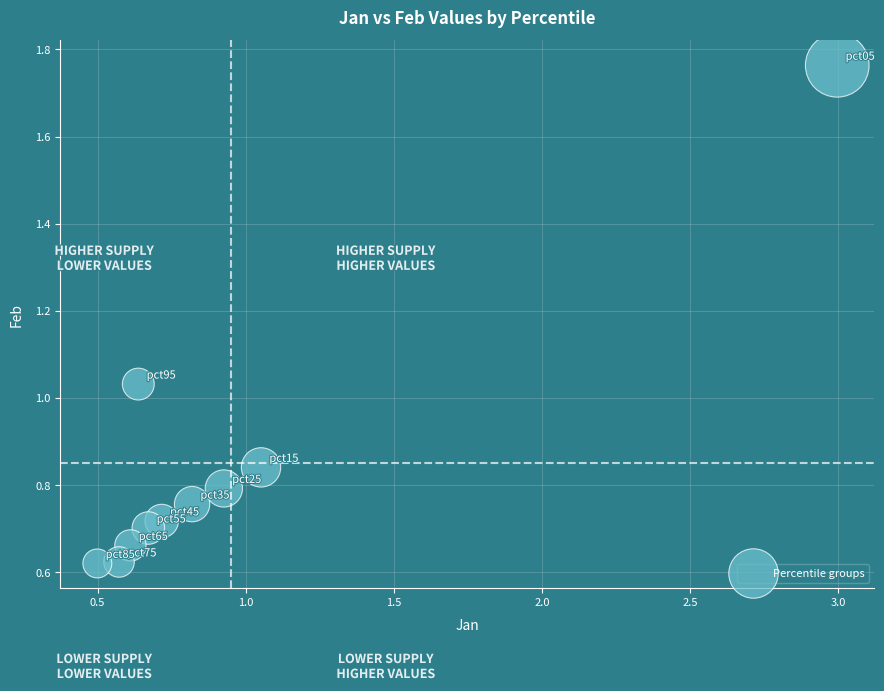

What is the range of Y values (max minus min)?

1.1